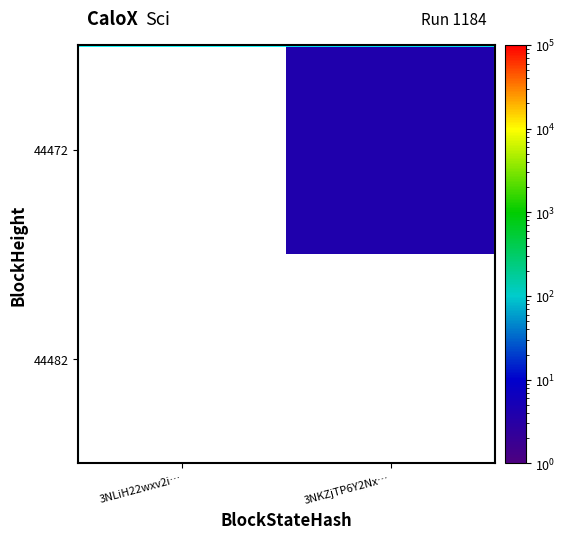

At which category is the sum across all series the highest?

3NKZjTP6Y2Nx…